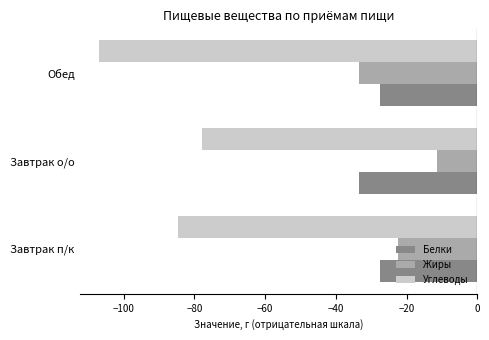

What is the average value of the Жиры series?

-22.5